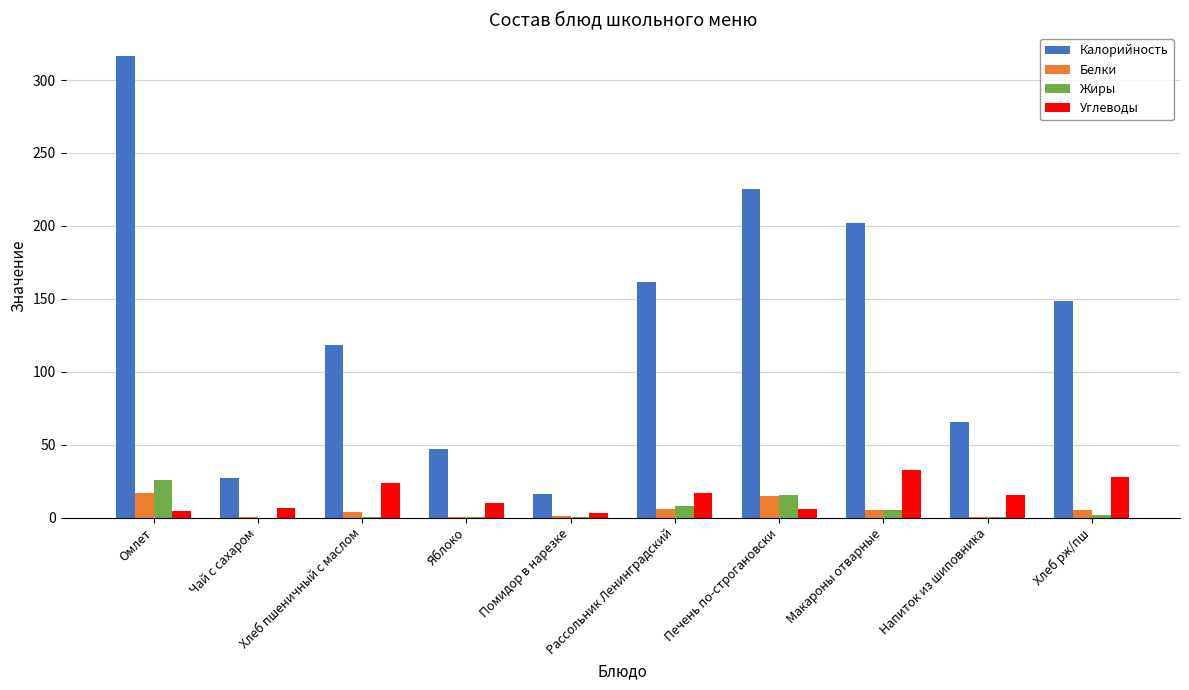

The value of Углеводы at Напиток из шиповника is 15.2. True or false?

True